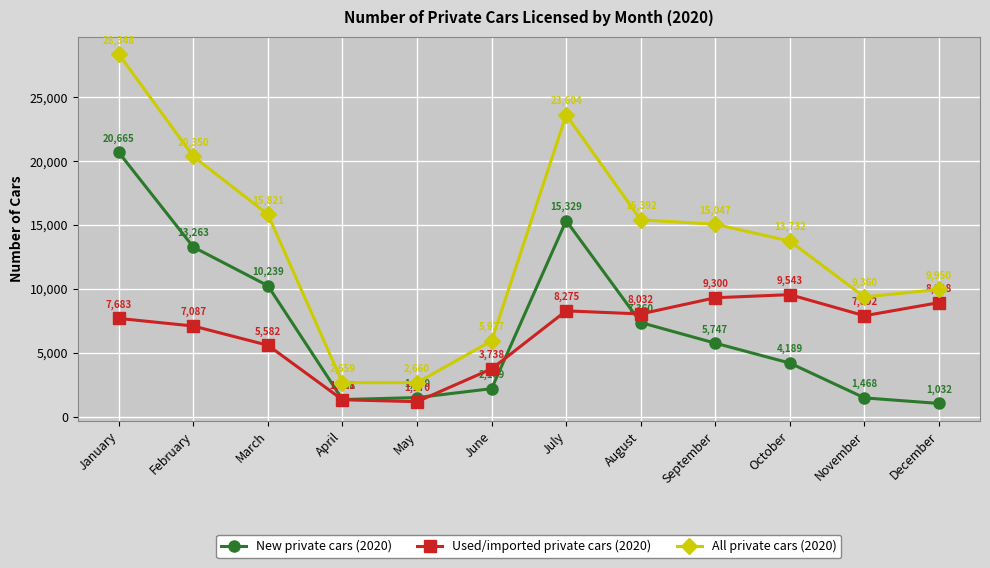

What is the sum of all All private cars (2020) values?

162850